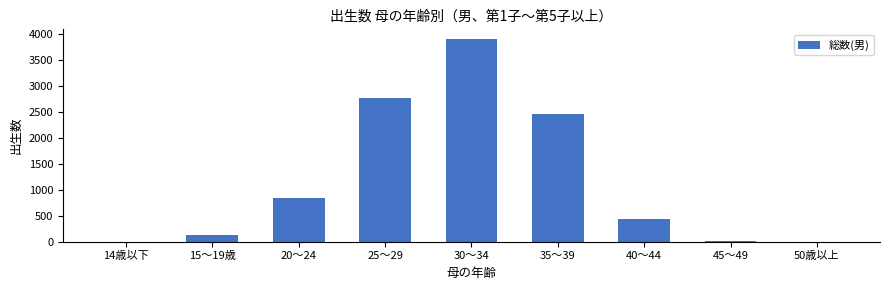

Between 40～44 and 35～39, which is larger?

35～39